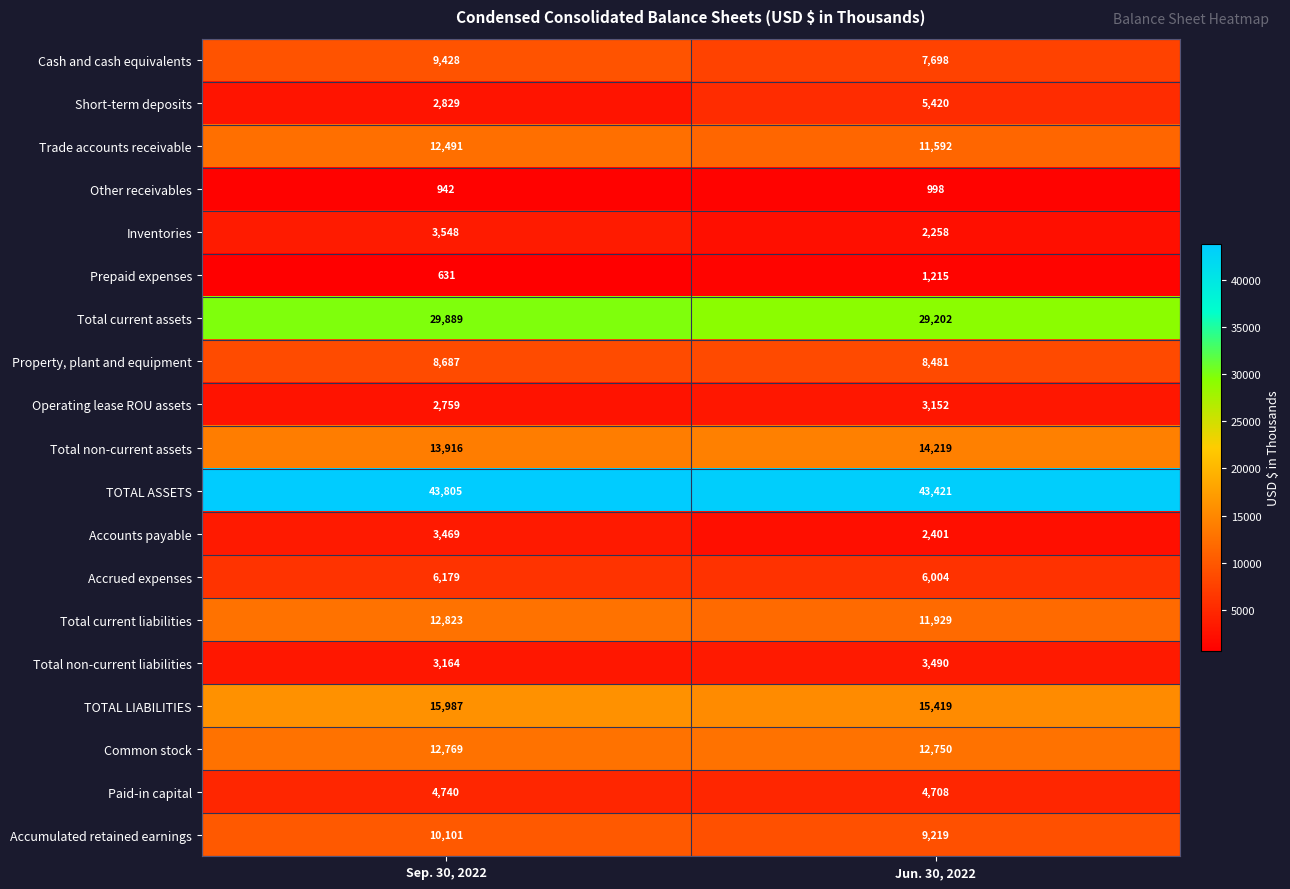

Rank the series at Sep. 30, 2022 from highest to lowest value.

TOTAL ASSETS, Total current assets, TOTAL LIABILITIES, Total non-current assets, Total current liabilities, Common stock, Trade accounts receivable, Accumulated retained earnings, Cash and cash equivalents, Property, plant and equipment, Accrued expenses, Paid-in capital, Inventories, Accounts payable, Total non-current liabilities, Short-term deposits, Operating lease ROU assets, Other receivables, Prepaid expenses